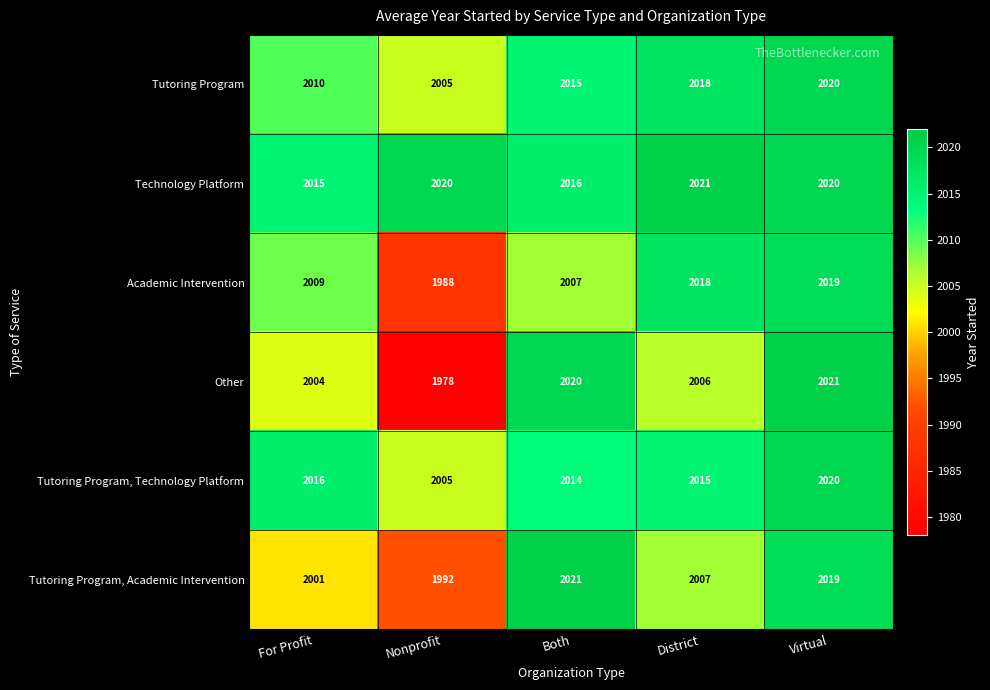

What is the sum of the Tutoring Program values at Both and Virtual?

4035